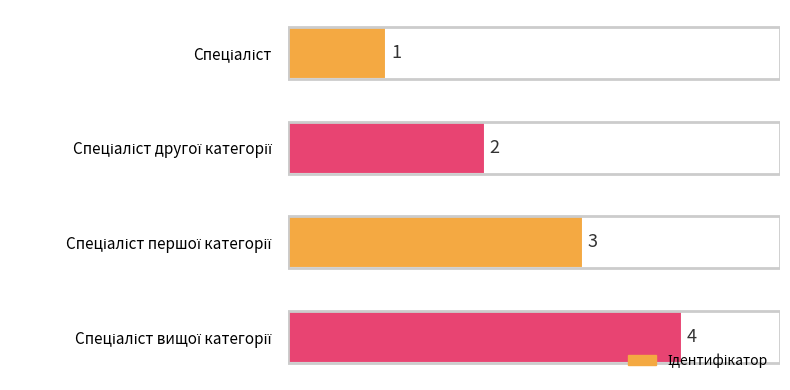

What is the value of the 3rd bar from the top?

3